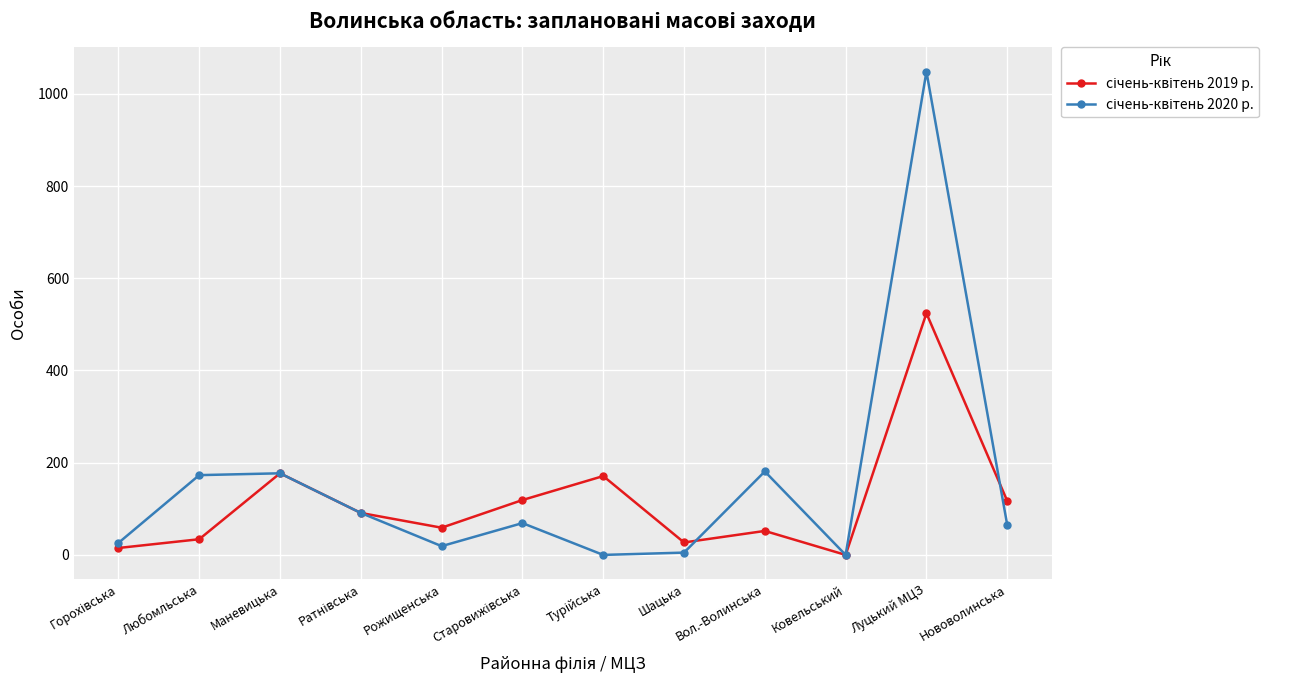

What is the spread (max minus min) of values at Вол.-Волинська?

129